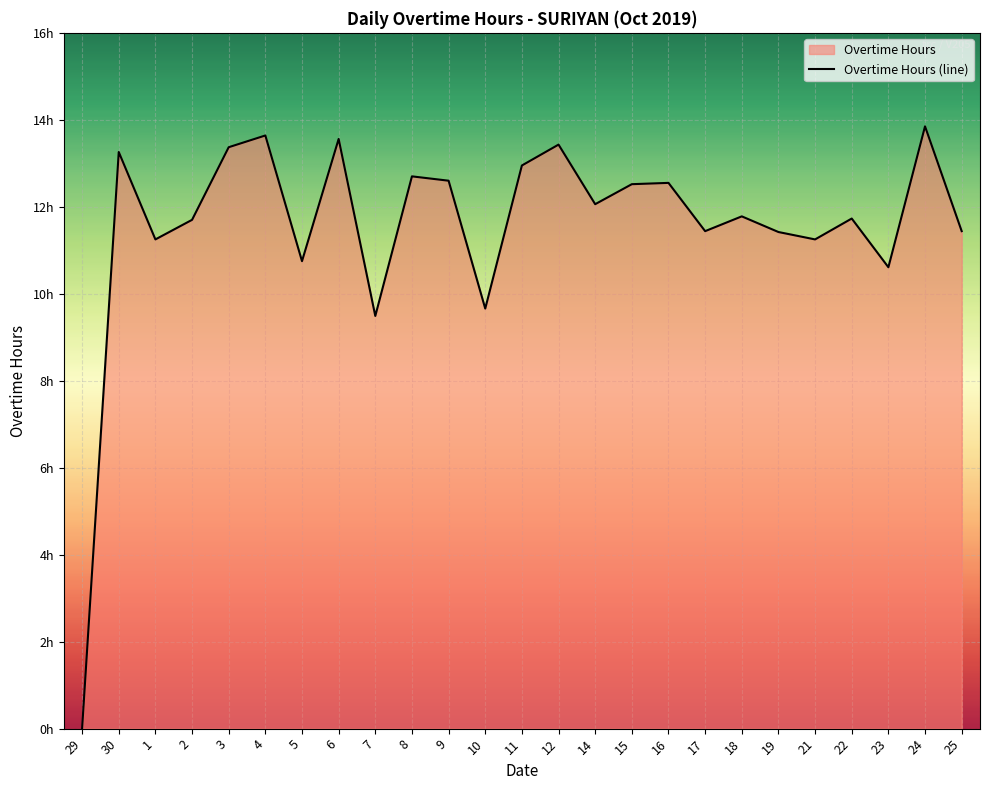

Where is the data nearest to the value 6?

7